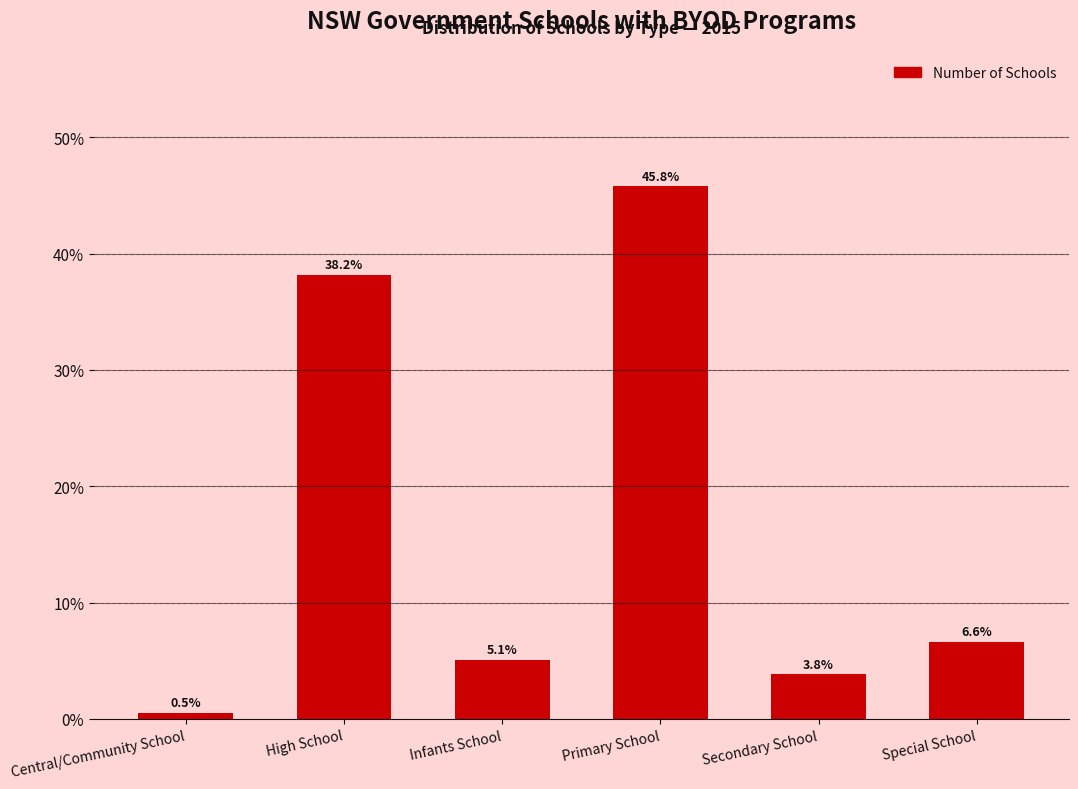

Reading right to left, transcribe all the data shown in this chart.

6.6	3.8	45.8	5.1	38.2	0.5